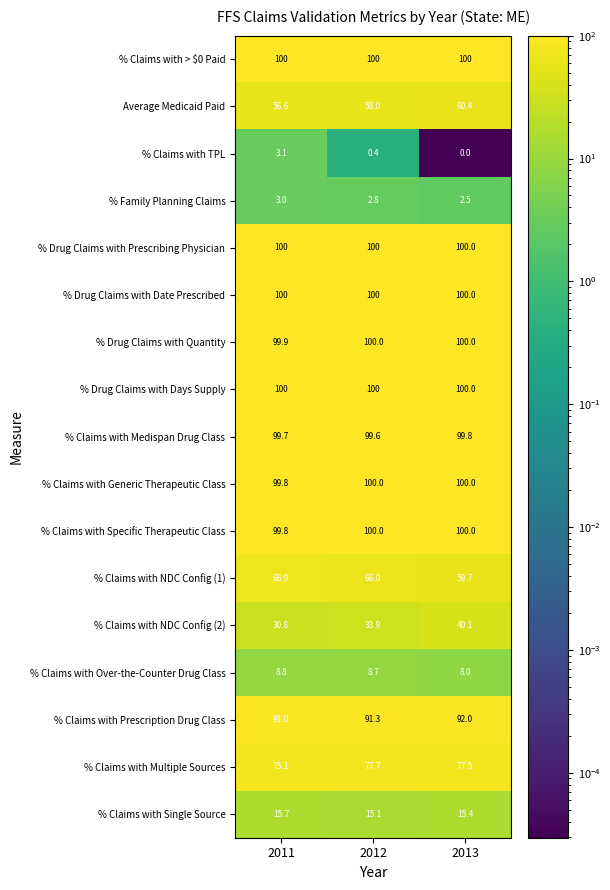

List the labels in order of % Claims with TPL value, smallest first.

2013, 2012, 2011